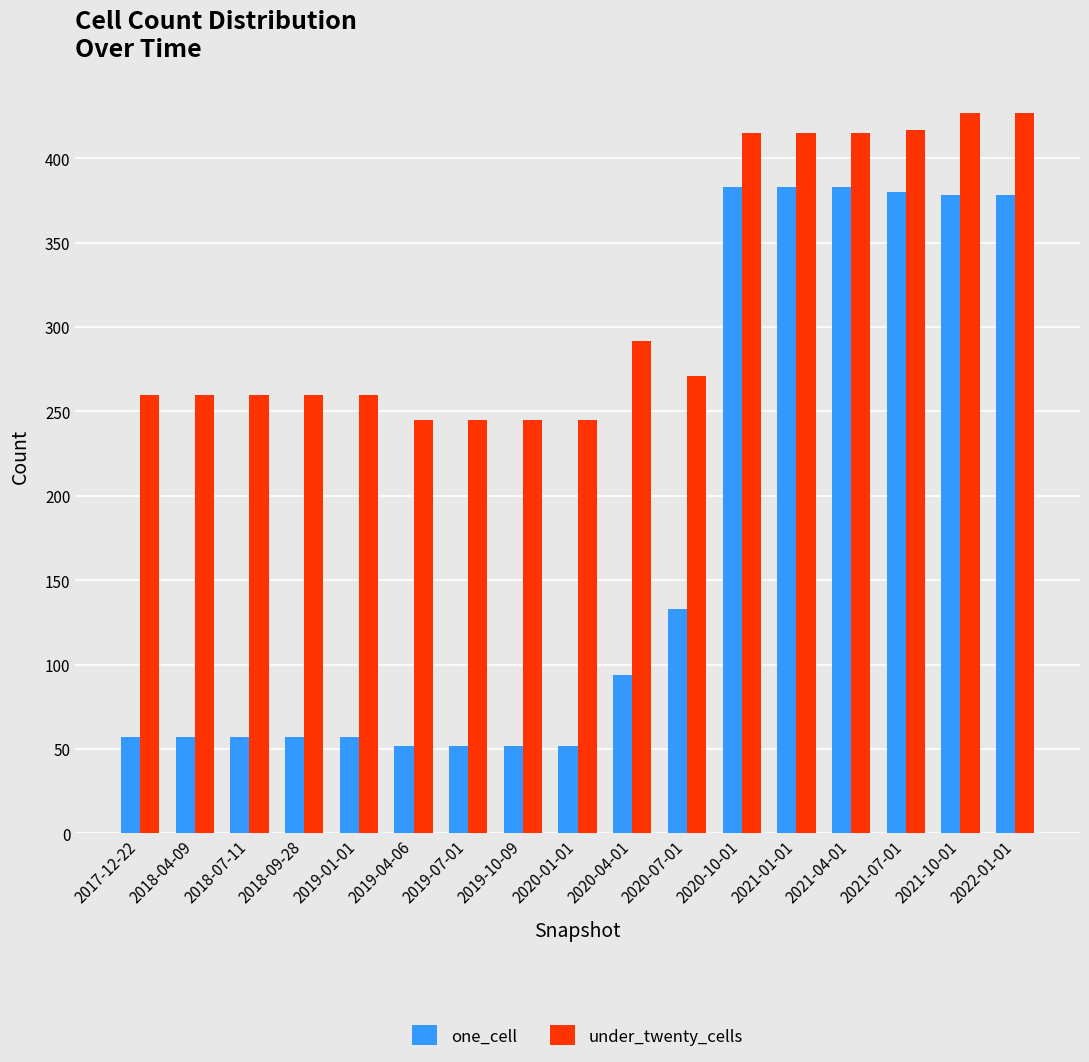

Rank the series at 2018-07-11 from lowest to highest value.

one_cell, under_twenty_cells